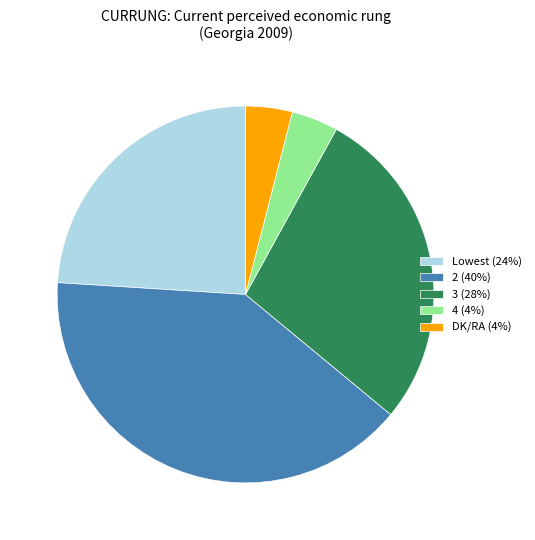

Which category has the biggest portion of the pie?

2 (40%)